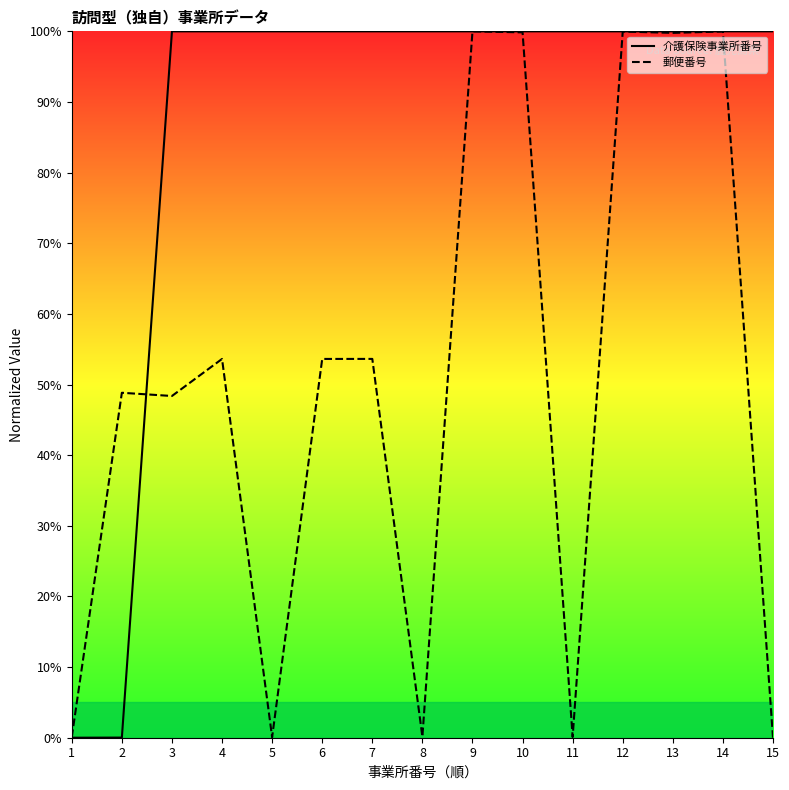

Is it true that 介護保険事業所番号 equals 100.0 at 6?

True